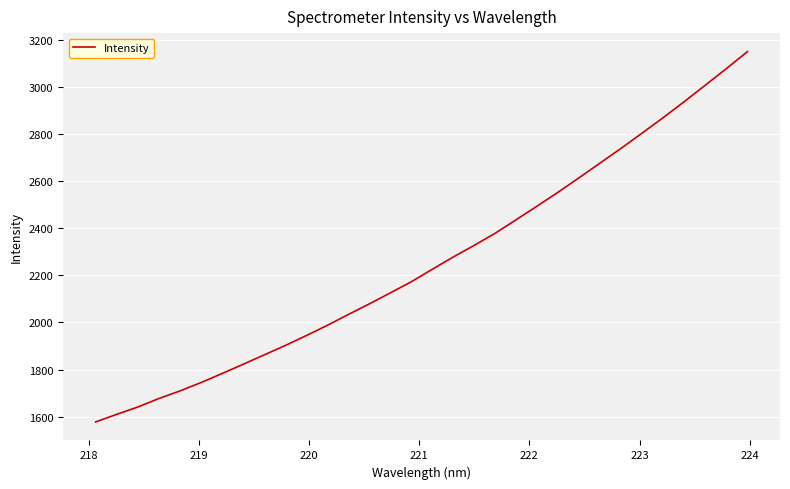

What is the greatest value displayed?

3148.7